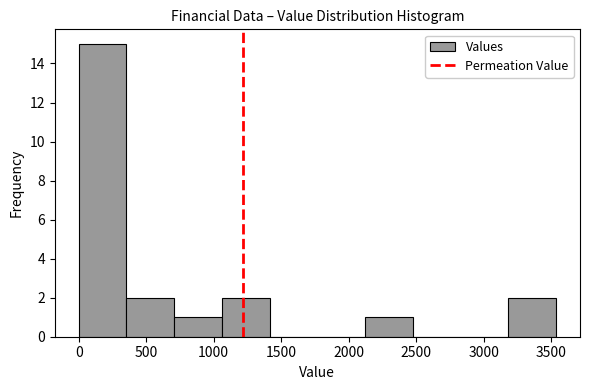

Reading left to right, transcribe this chart: for each bar, give the range it covers on the x-axis and its height. Neither the bar edges nor the heights are printed on the chart, so give them approximately, as read against the axes.

0 to 350: 15
350 to 700: 2
700 to 1050: 1
1050 to 1400: 2
1400 to 1750: 0
1750 to 2100: 0
2100 to 2500: 1
2500 to 2850: 0
2850 to 3200: 0
3200 to 3550: 2